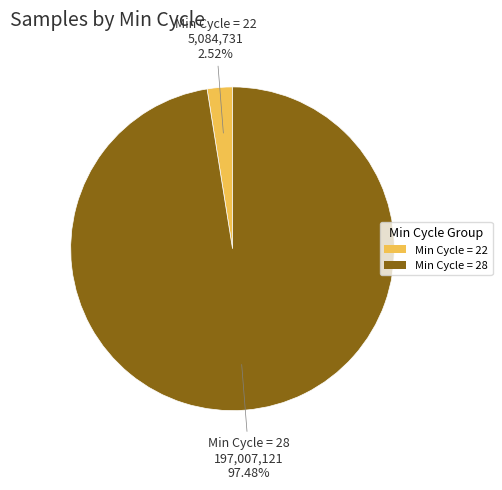

Is there a majority slice in this chart?

Yes